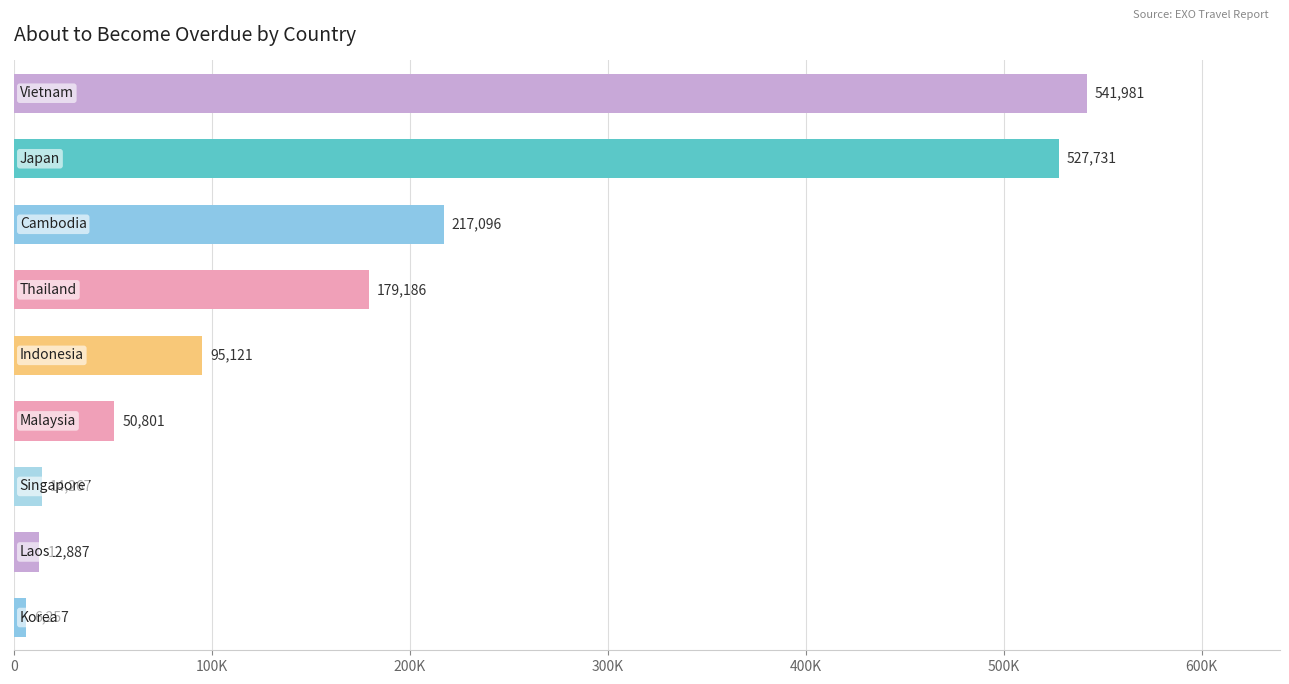

How many data points does each series have?

9